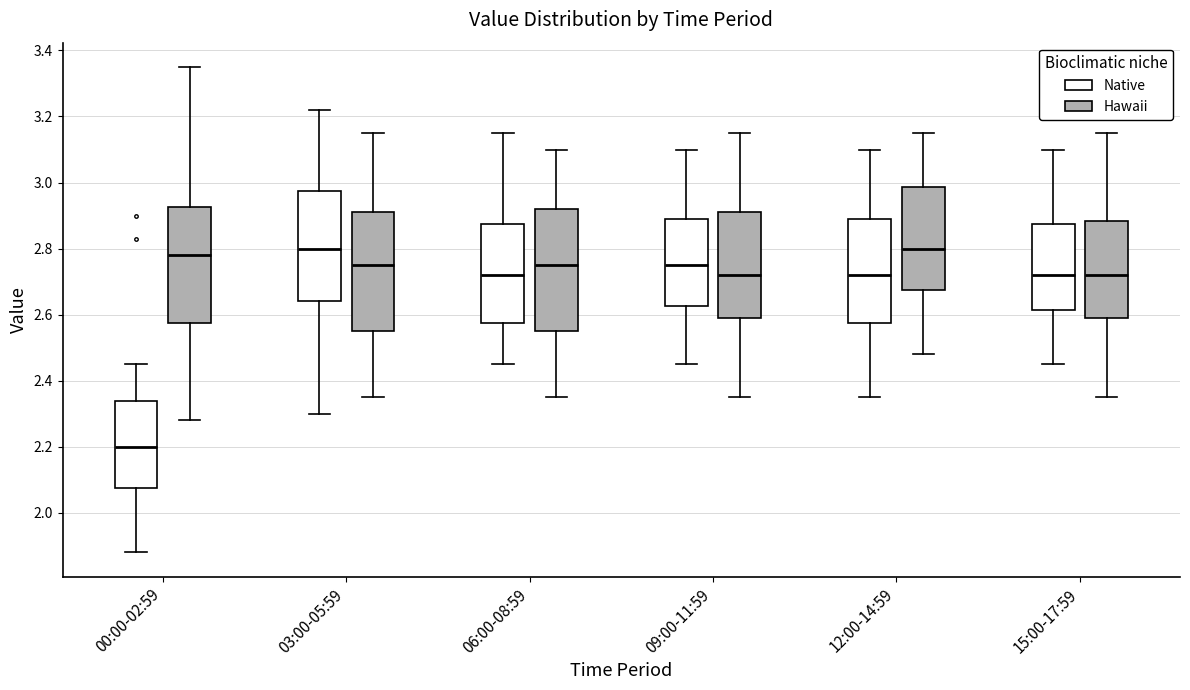

Reading left to right, transcribe this box plot: for each box, give where its median line is, the range the box spans, and where its two whiskers end, as read against the y-axis. The values are not printed on the chart, so give them approximately, as read against the axis.

00:00-02:59 (Native): median 2.20, box 2.08 to 2.34, whiskers 1.88 to 2.46
00:00-02:59 (Hawaii): median 2.78, box 2.58 to 2.92, whiskers 2.28 to 3.36
03:00-05:59 (Native): median 2.80, box 2.64 to 2.98, whiskers 2.30 to 3.22
03:00-05:59 (Hawaii): median 2.76, box 2.56 to 2.92, whiskers 2.36 to 3.16
06:00-08:59 (Native): median 2.72, box 2.58 to 2.88, whiskers 2.46 to 3.16
06:00-08:59 (Hawaii): median 2.76, box 2.56 to 2.92, whiskers 2.36 to 3.10
09:00-11:59 (Native): median 2.76, box 2.62 to 2.90, whiskers 2.46 to 3.10
09:00-11:59 (Hawaii): median 2.72, box 2.60 to 2.92, whiskers 2.36 to 3.16
12:00-14:59 (Native): median 2.72, box 2.58 to 2.90, whiskers 2.36 to 3.10
12:00-14:59 (Hawaii): median 2.80, box 2.68 to 2.98, whiskers 2.48 to 3.16
15:00-17:59 (Native): median 2.72, box 2.62 to 2.88, whiskers 2.46 to 3.10
15:00-17:59 (Hawaii): median 2.72, box 2.60 to 2.88, whiskers 2.36 to 3.16